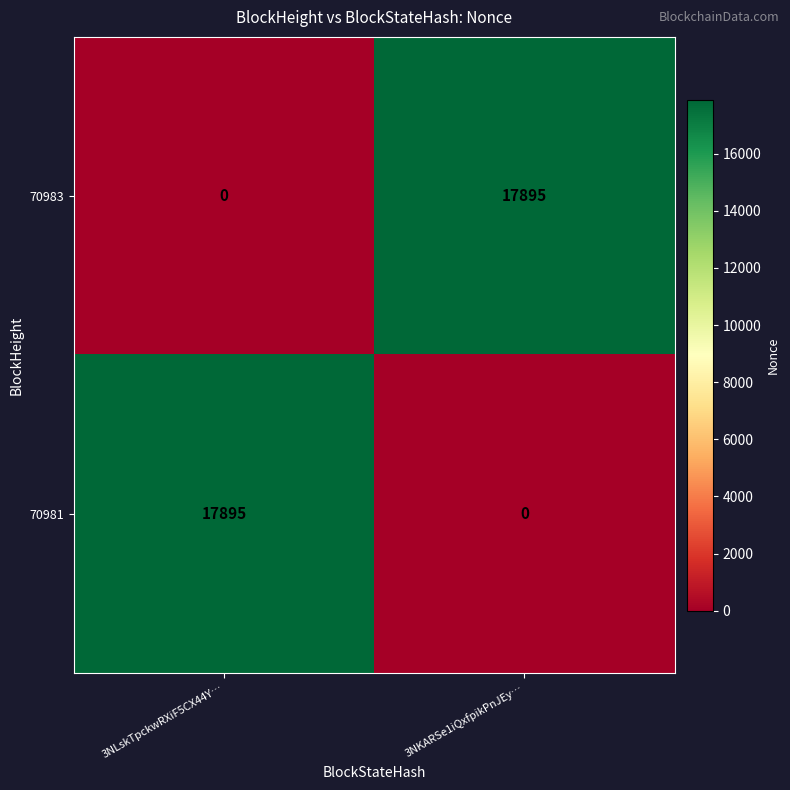

At 3NLskTpckwRXiF5CX44Y…, list the series in order from largest to smallest.

70981, 70983